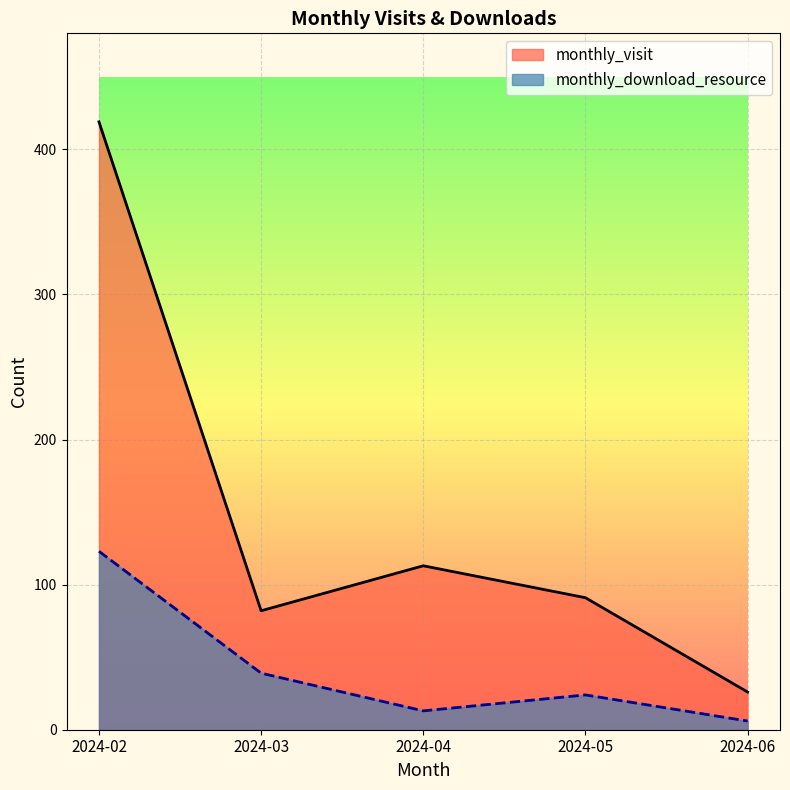

True or false: monthly_download_resource has a value of 79 at 2024-02.

False